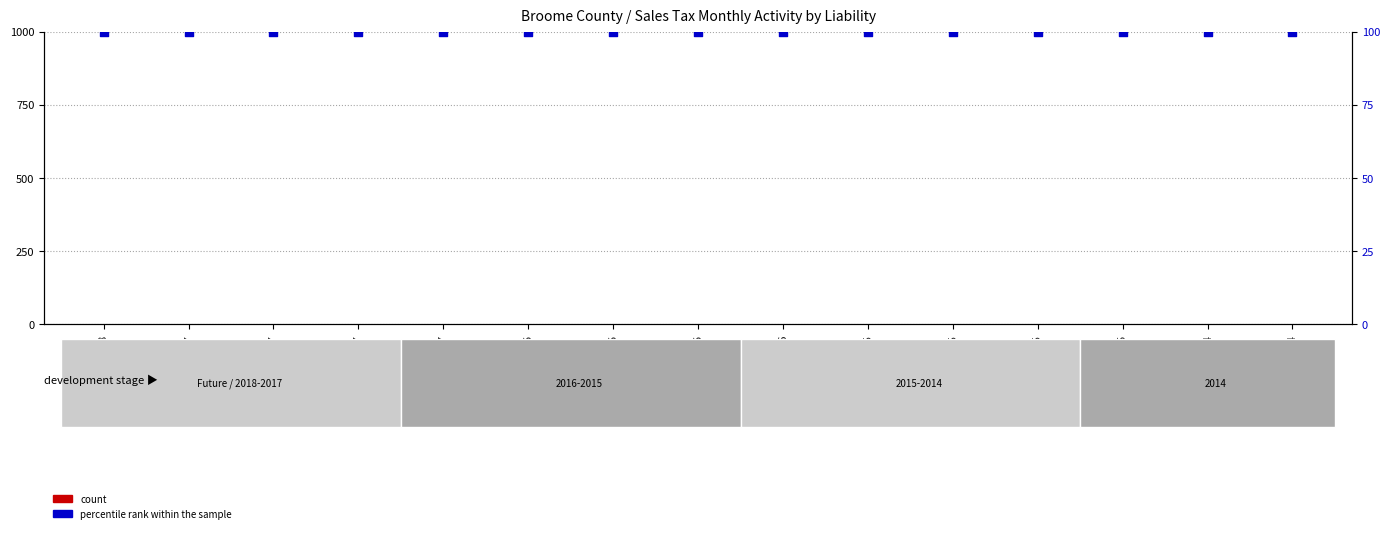

Which series has the largest Y range (max minus min)?

count